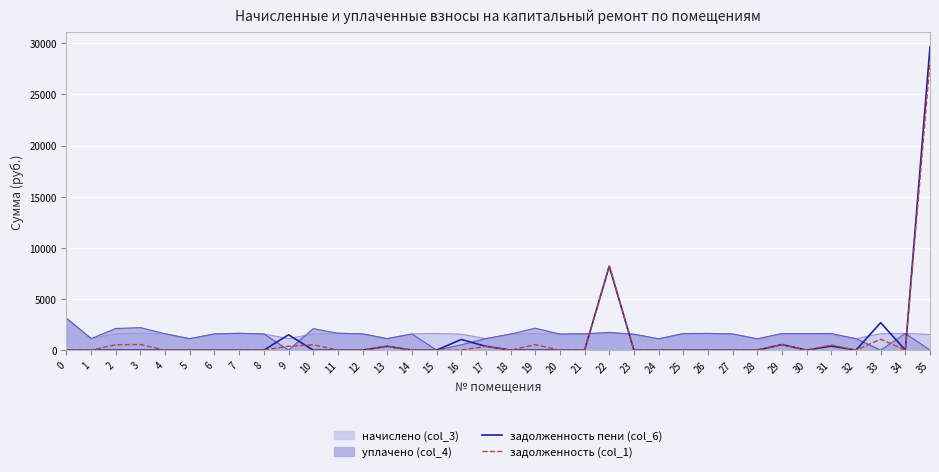

At which category is the sum across all series the highest?

35